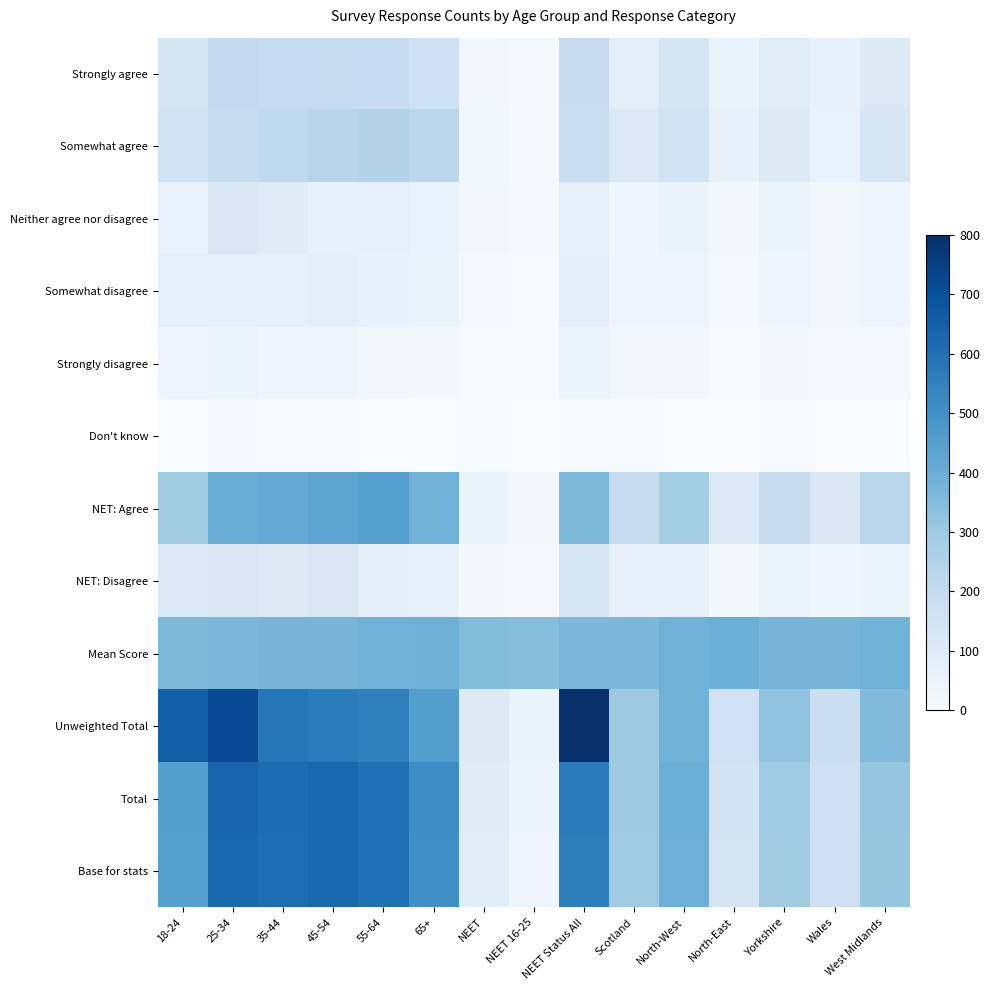

Reading right to left, what are all the values shown in this chart?

Strongly agree: West Midlands=105	Wales=58	Yorkshire=92	North-East=51	North-West=132	Scotland=84	NEET Status All=184	NEET 16-25=9	NEET=21	65+=164	55-64=197	45-54=196	35-44=198	25-34=207	18-24=138
Somewhat agree: West Midlands=126	Wales=56	Yorkshire=104	North-East=60	North-West=152	Scotland=112	NEET Status All=179	NEET 16-25=12	NEET=30	65+=222	55-64=251	45-54=236	35-44=212	25-34=193	18-24=150
Neither agree nor disagree: West Midlands=35	Wales=21	Yorkshire=47	North-East=16	North-West=52	Scotland=36	NEET Status All=72	NEET 16-25=10	NEET=22	65+=55	55-64=71	45-54=73	35-44=95	25-34=114	18-24=54
Somewhat disagree: West Midlands=36	Wales=23	Yorkshire=32	North-East=11	North-West=40	Scotland=38	NEET Status All=77	NEET 16-25=5	NEET=12	65+=53	55-64=58	45-54=84	35-44=72	25-34=73	18-24=71
Strongly disagree: West Midlands=12	Wales=10	Yorkshire=16	North-East=5	North-West=20	Scotland=24	NEET Status All=49	NEET 16-25=4	NEET=6	65+=15	55-64=23	45-54=37	35-44=34	25-34=43	18-24=36
Don't know: West Midlands=1	Wales=0	Yorkshire=4	North-East=1	North-West=2	Scotland=4	NEET Status All=5	NEET 16-25=2	NEET=4	65+=2	55-64=3	45-54=5	35-44=4	25-34=8	18-24=3
NET: Agree: West Midlands=232	Wales=114	Yorkshire=195	North-East=111	North-West=284	Scotland=196	NEET Status All=364	NEET 16-25=22	NEET=51	65+=386	55-64=448	45-54=432	35-44=410	25-34=401	18-24=288
NET: Disagree: West Midlands=48	Wales=33	Yorkshire=48	North-East=16	North-West=60	Scotland=62	NEET Status All=126	NEET 16-25=9	NEET=18	65+=68	55-64=81	45-54=121	35-44=105	25-34=116	18-24=107
Mean Score: West Midlands=388	Wales=376	Yorkshire=377	North-East=398	North-West=385	Scotland=366	NEET Status All=367	NEET 16-25=346	NEET=353	65+=392	55-64=390	45-54=375	35-44=377	25-34=371	18-24=363
Unweighted Total: West Midlands=354	Wales=175	Yorkshire=324	North-East=161	North-West=390	Scotland=301	NEET Status All=800	NEET 16-25=53	NEET=102	65+=453	55-64=552	45-54=563	35-44=584	25-34=721	18-24=656
Total: West Midlands=316	Wales=169	Yorkshire=294	North-East=144	North-West=398	Scotland=298	NEET Status All=567	NEET 16-25=42	NEET=95	65+=511	55-64=603	45-54=630	35-44=614	25-34=638	18-24=452
Base for stats: West Midlands=315	Wales=169	Yorkshire=290	North-East=143	North-West=396	Scotland=294	NEET Status All=562	NEET 16-25=40	NEET=91	65+=509	55-64=600	45-54=626	35-44=610	25-34=630	18-24=449